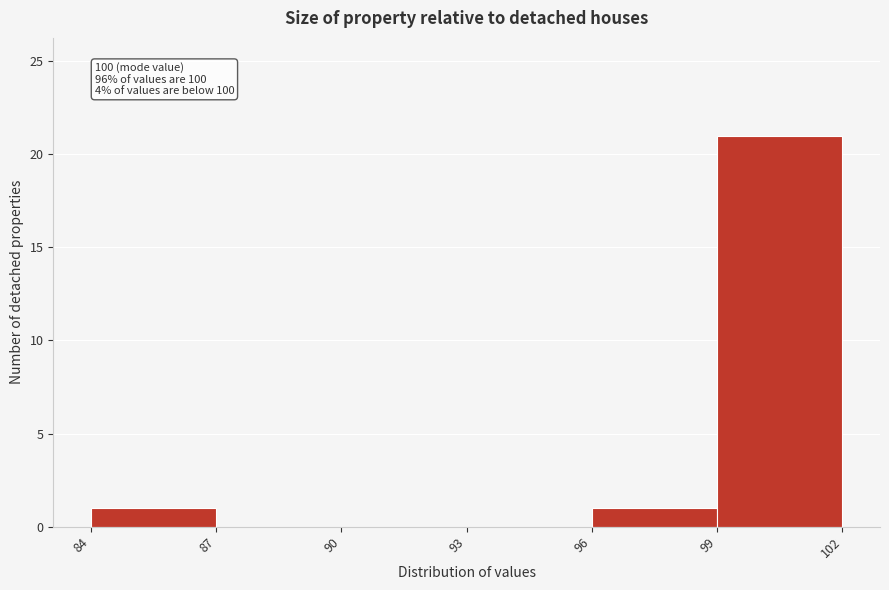

Over which range of the x-axis is the bar tallest?

99 to 102